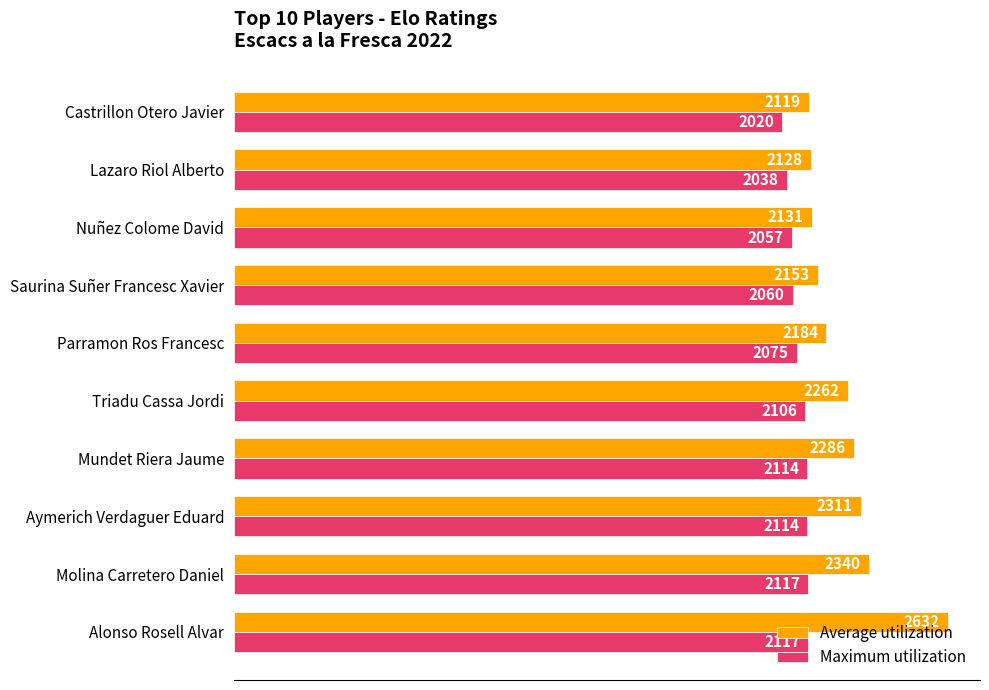

Which category has the lowest value across all series?

Castrillon Otero Javier